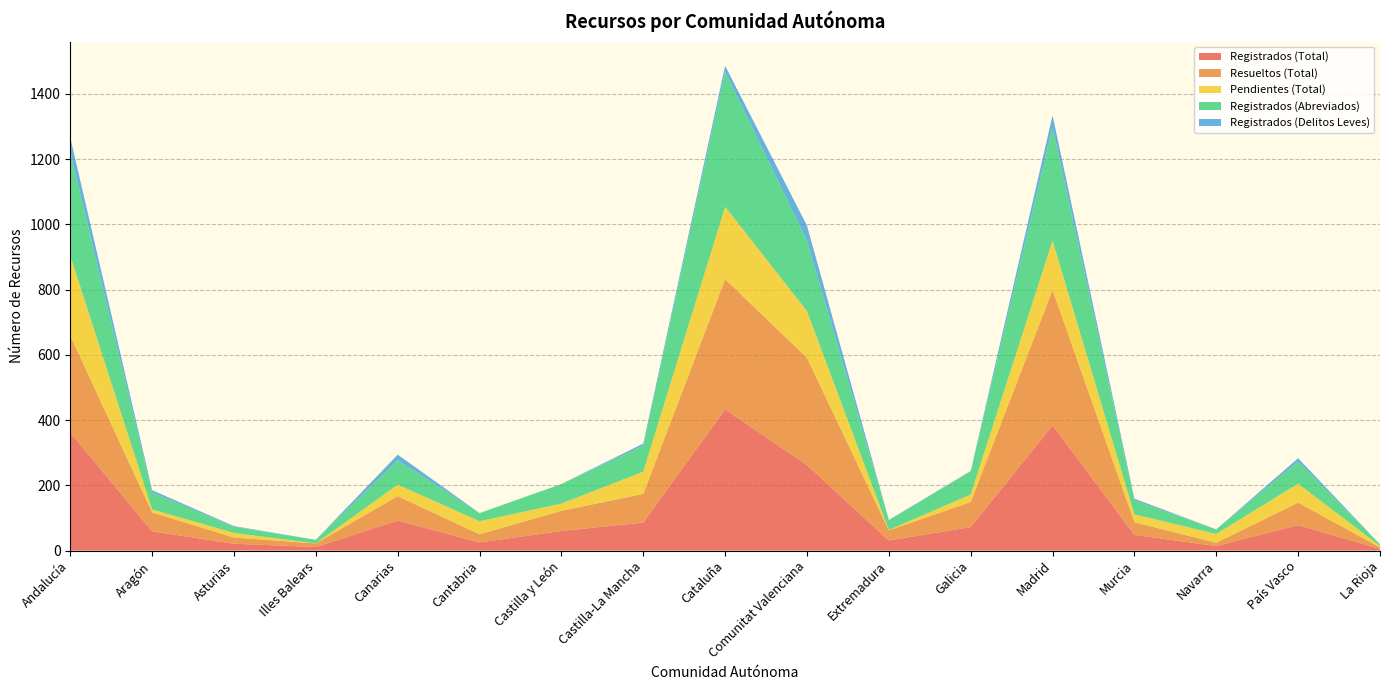

Reading left to right, extract all data points from this chart.

Registrados (Total): Andalucía=362	Aragón=59	Asturias=21	Illes Balears=11	Canarias=92	Cantabria=25	Castilla y León=60	Castilla-La Mancha=86	Cataluña=433	Comunitat Valenciana=262	Extremadura=31	Galicia=72	Madrid=384	Murcia=48	Navarra=14	País Vasco=78	La Rioja=5
Resueltos (Total): Andalucía=297	Aragón=58	Asturias=19	Illes Balears=11	Canarias=75	Cantabria=25	Castilla y León=62	Castilla-La Mancha=88	Cataluña=399	Comunitat Valenciana=329	Extremadura=31	Galicia=77	Madrid=415	Murcia=39	Navarra=10	País Vasco=69	La Rioja=5
Pendientes (Total): Andalucía=245	Aragón=9	Asturias=14	Illes Balears=0	Canarias=35	Cantabria=40	Castilla y León=22	Castilla-La Mancha=68	Cataluña=222	Comunitat Valenciana=143	Extremadura=1	Galicia=23	Madrid=151	Murcia=24	Navarra=27	País Vasco=58	La Rioja=4
Registrados (Abreviados): Andalucía=317	Aragón=52	Asturias=19	Illes Balears=11	Canarias=75	Cantabria=25	Castilla y León=60	Castilla-La Mancha=80	Cataluña=414	Comunitat Valenciana=216	Extremadura=30	Galicia=71	Madrid=348	Murcia=43	Navarra=14	País Vasco=68	La Rioja=5
Registrados (Delitos Leves): Andalucía=45	Aragón=7	Asturias=2	Illes Balears=0	Canarias=17	Cantabria=0	Castilla y León=0	Castilla-La Mancha=6	Cataluña=18	Comunitat Valenciana=46	Extremadura=1	Galicia=1	Madrid=36	Murcia=5	Navarra=0	País Vasco=10	La Rioja=0